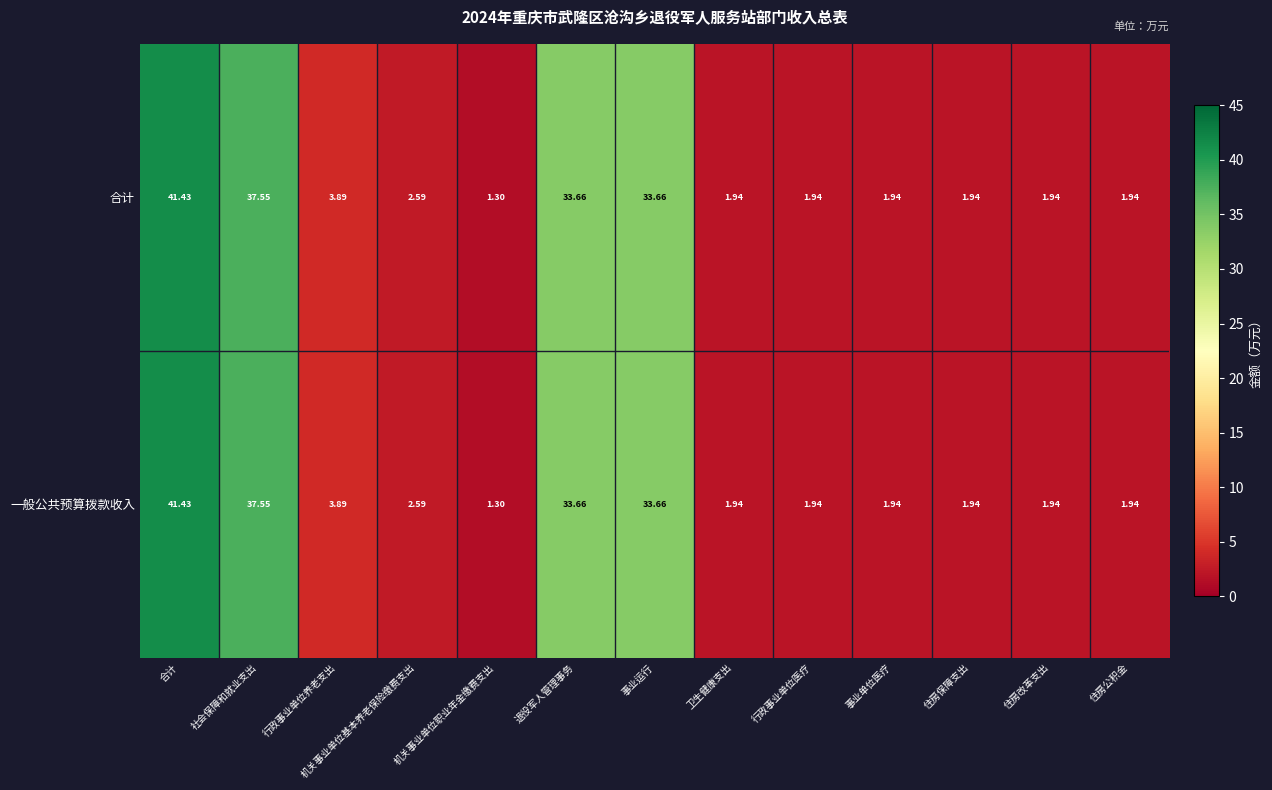

At which category is the sum across all series the highest?

合计